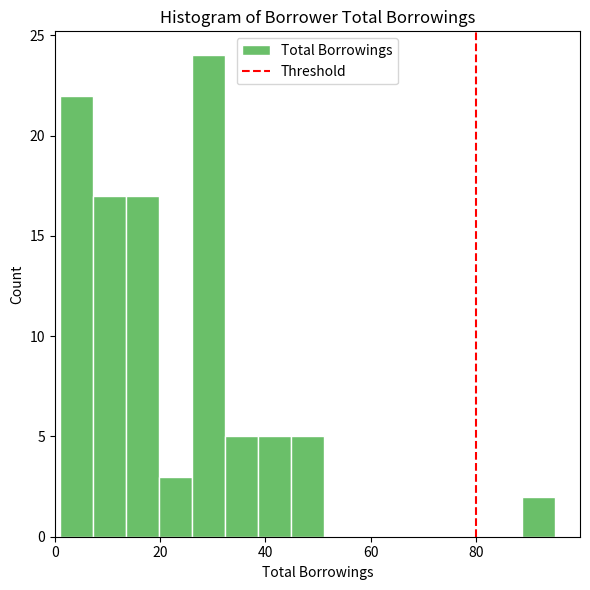

Read against the x-axis, roughly where is the centre of the tallest bar?

30